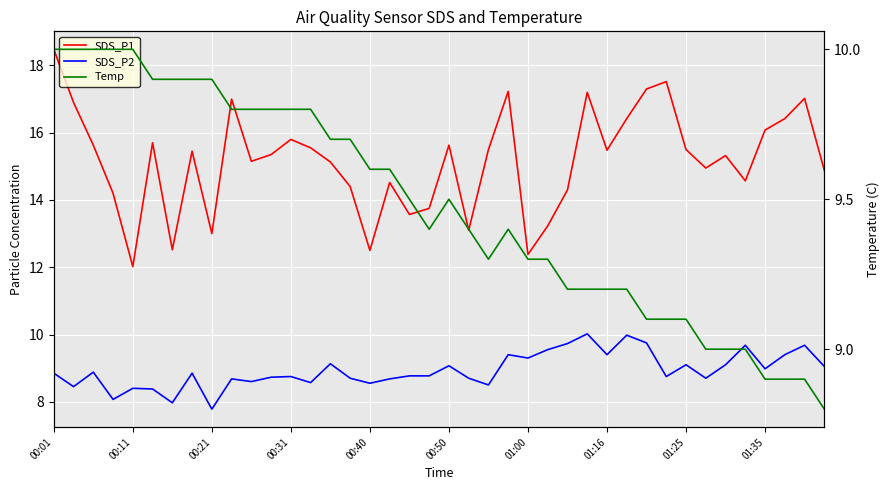

True or false: SDS_P1 and SDS_P2 intersect in this chart.

False